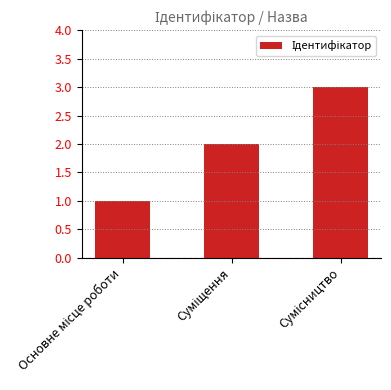

What is the greatest value displayed?

3